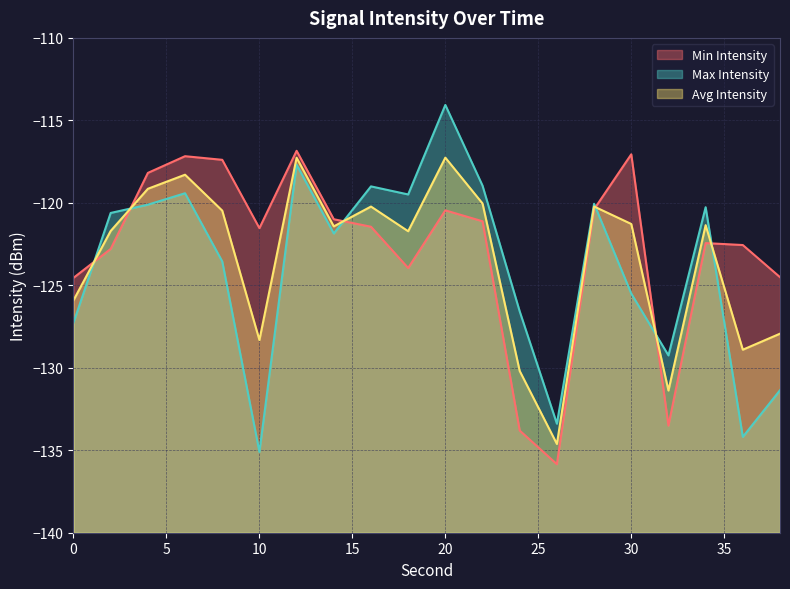

At which label does Avg Intensity first exceed -121?

4